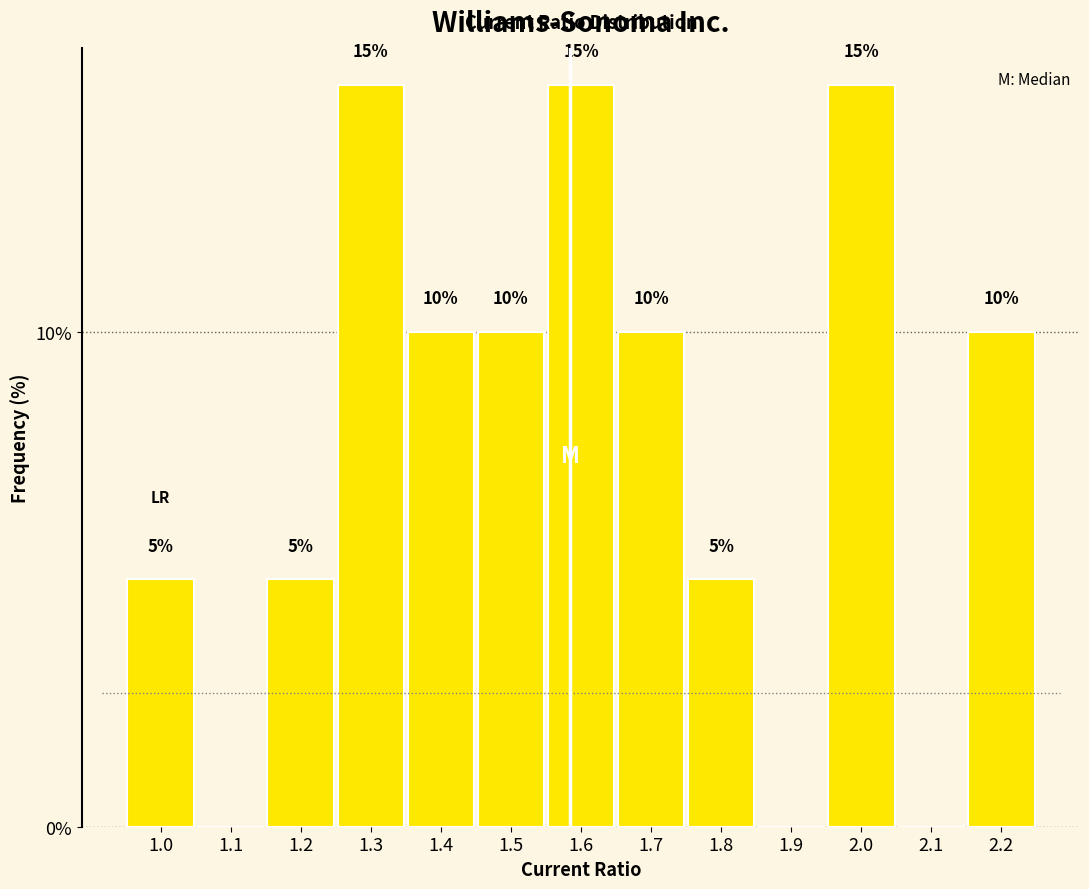

Reading right to left, what are all the values shown in this chart?

2.2=10	2.1=0	2.0=15	1.9=0	1.8=5	1.7=10	1.6=15	1.5=10	1.4=10	1.3=15	1.2=5	1.1=0	1.0=5